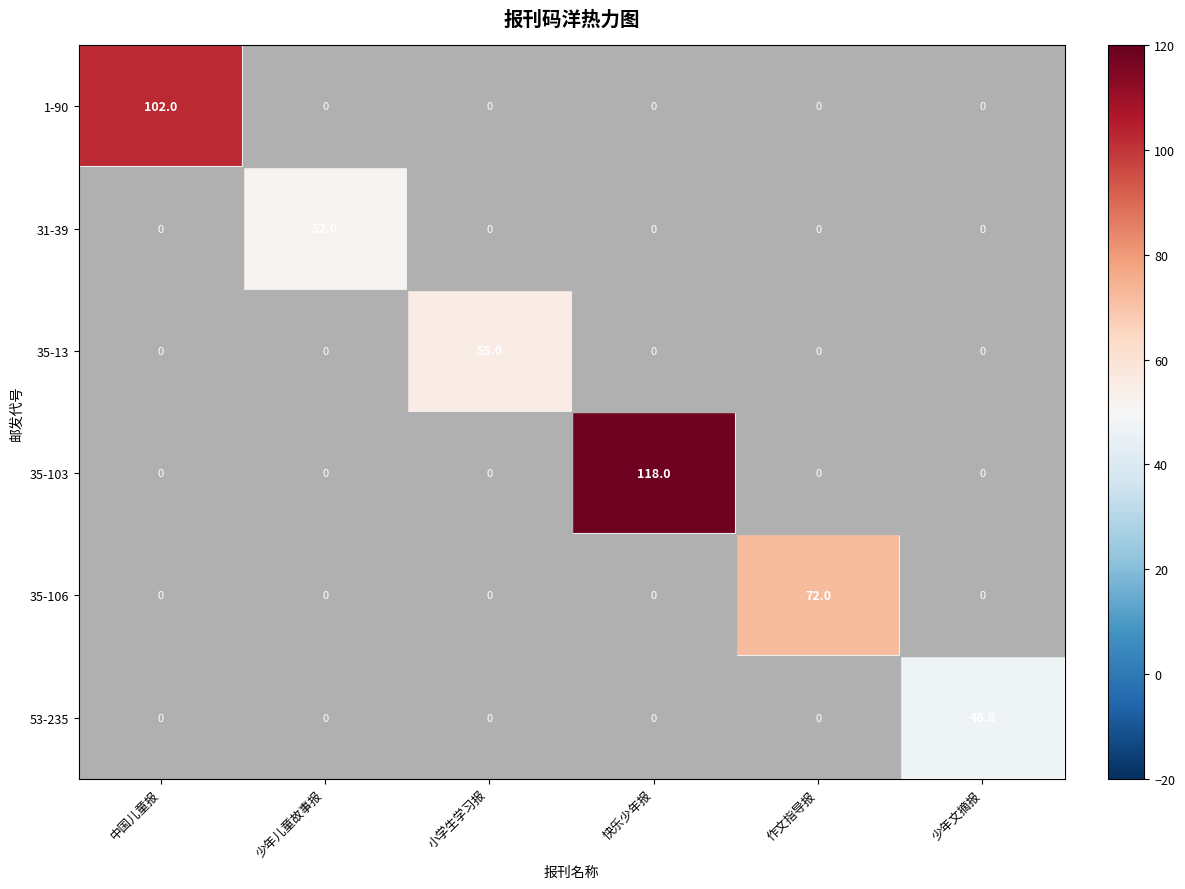

Count the number of data series in this chart.

6